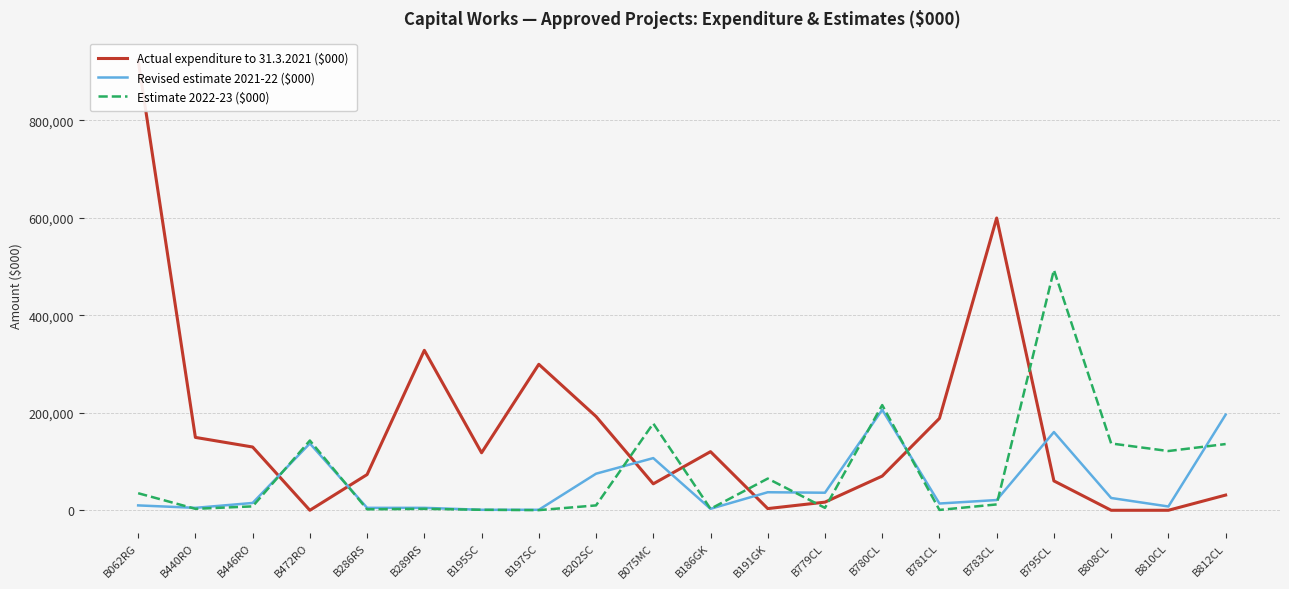

Which category has the lowest value in the Actual expenditure to 31.3.2021 ($000) series?

B472RO